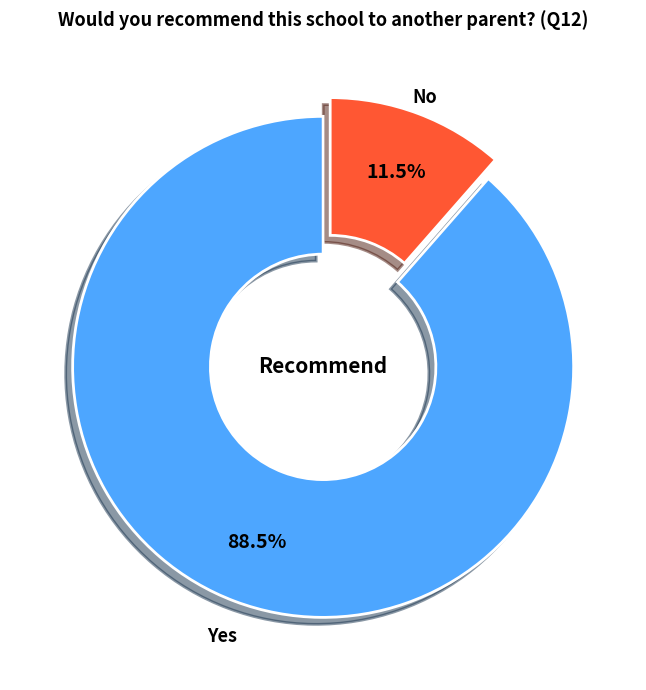

To the nearest percent, what is the average slice percentage?

50%